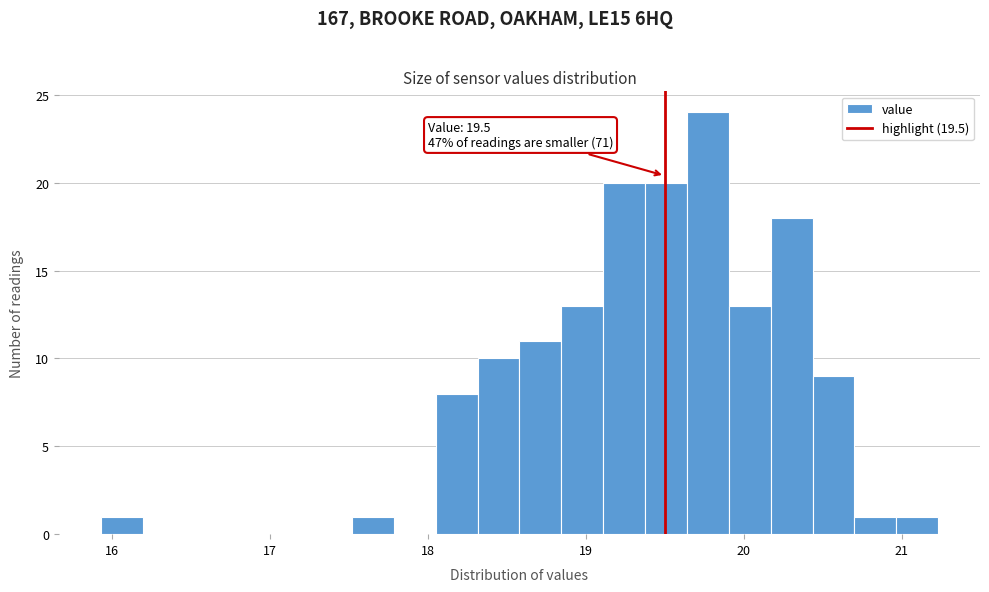

Read against the x-axis, roughly where is the centre of the tallest bar?

19.8